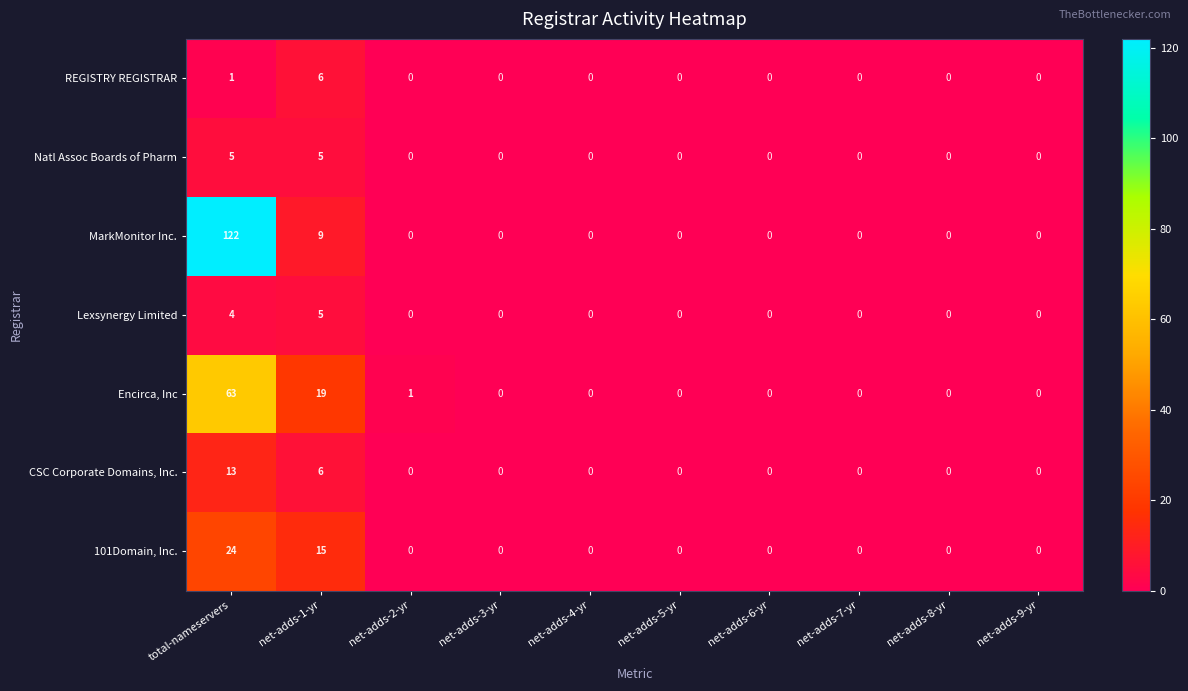

Which series has the largest range (max minus min)?

MarkMonitor Inc.